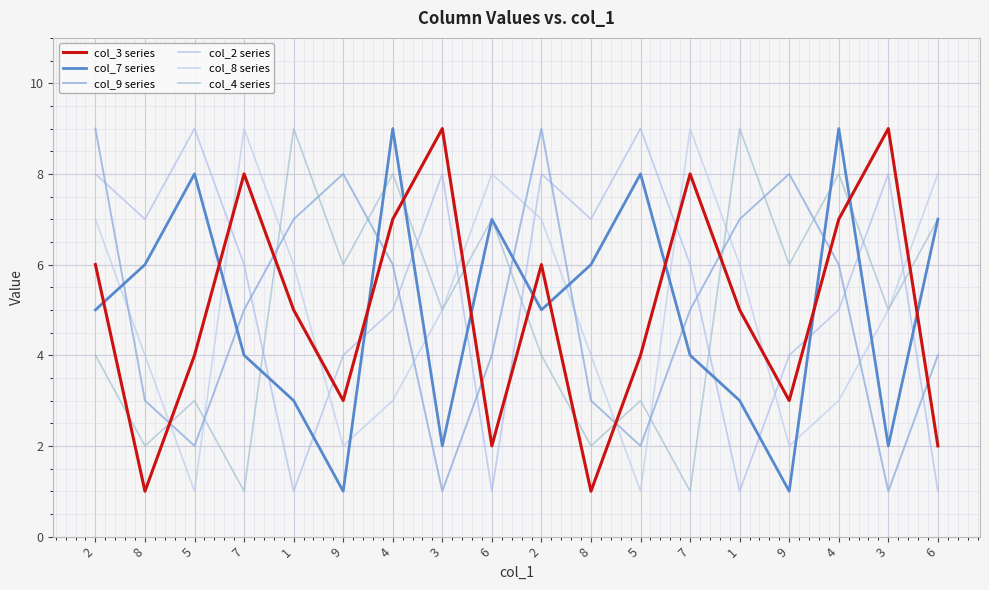

The value of col_3 series at 2 is 9. True or false?

False